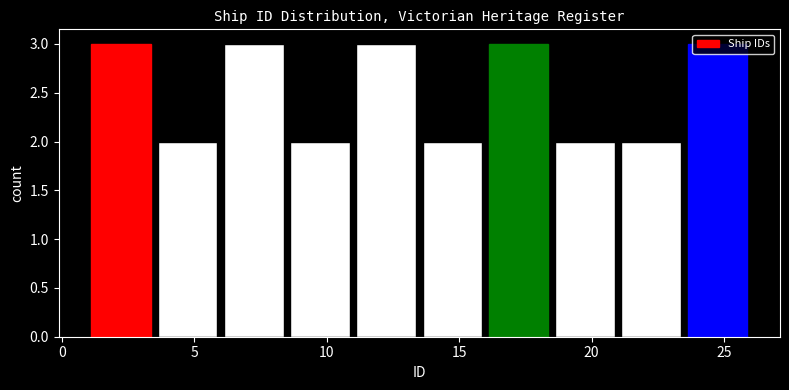

Reading left to right, transcribe this chart: for each bar, give the range it covers on the x-axis and its height. The values are not printed on the chart, so give them approximately, as read against the axis.

1.0 to 3.5: 3
3.5 to 6.0: 2
6.0 to 8.5: 3
8.5 to 11.0: 2
11.0 to 13.5: 3
13.5 to 16.0: 2
16.0 to 18.5: 3
18.5 to 21.0: 2
21.0 to 23.5: 2
23.5 to 26.0: 3